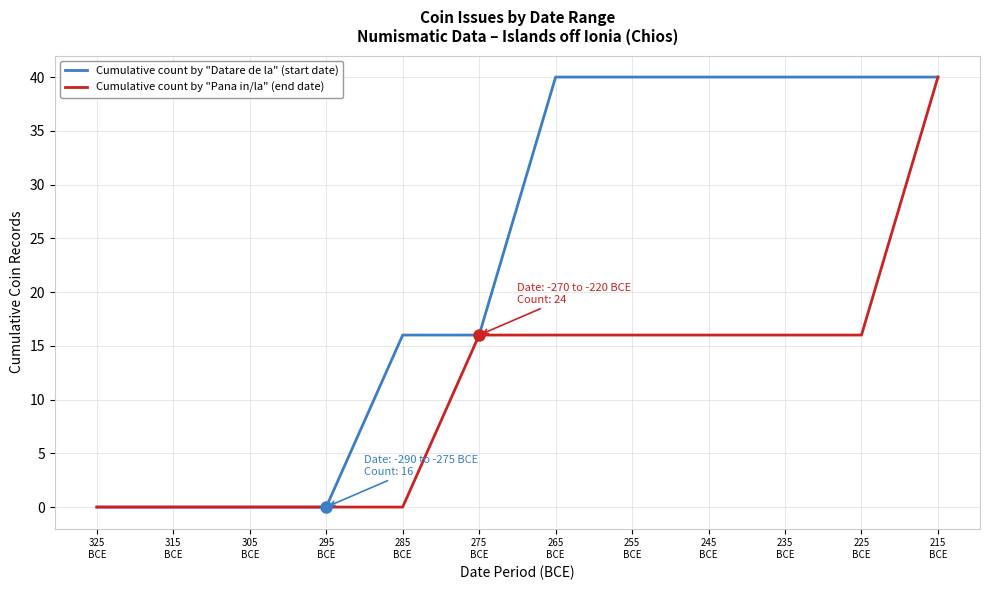

Count the number of categories in the chart.

12